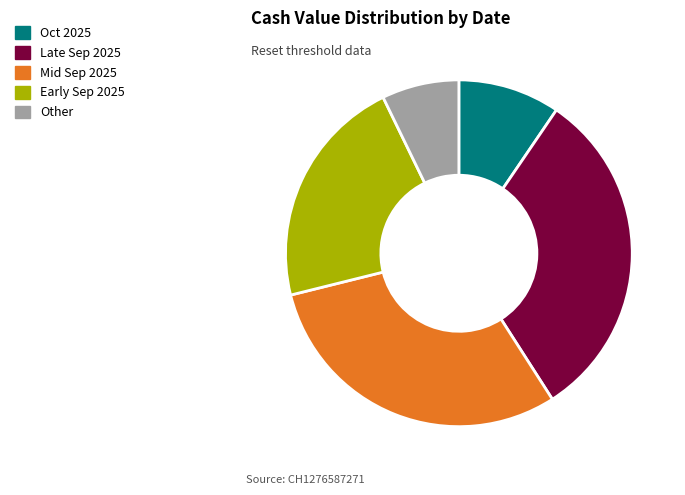

What is the smallest slice in the pie chart?

Other